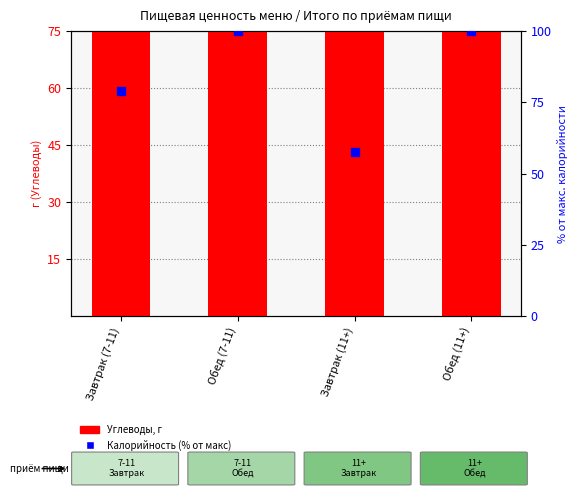

Does the chart contain stacked bars?

No